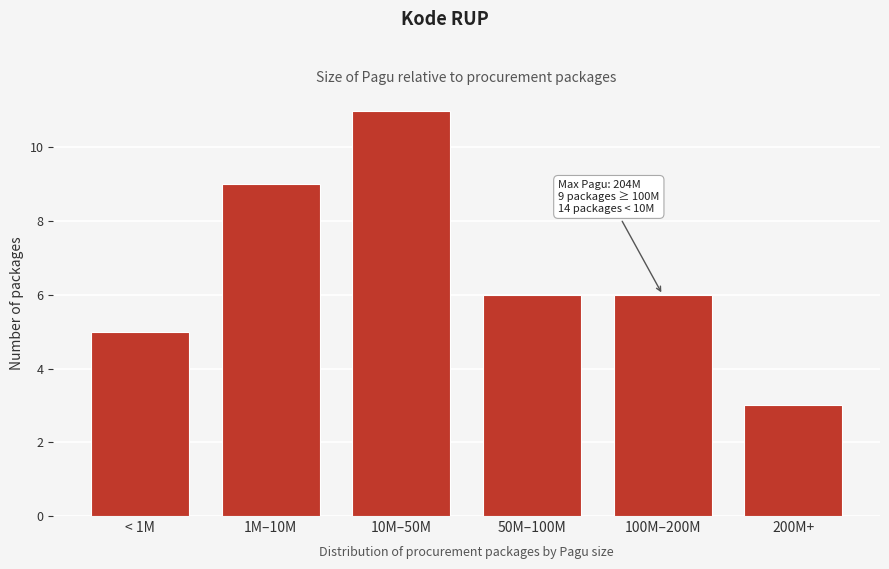

Reading right to left, what are all the values shown in this chart?

200M+=3	100M–200M=6	50M–100M=6	10M–50M=11	1M–10M=9	< 1M=5